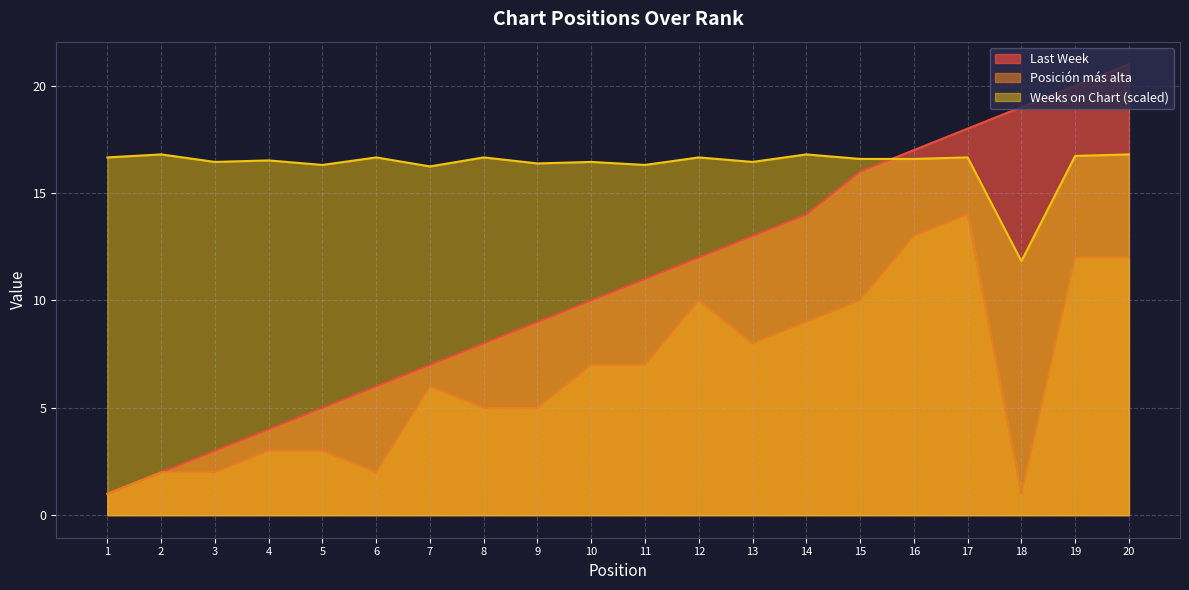

What is the sum of all Posicion mas alta values?

132.0